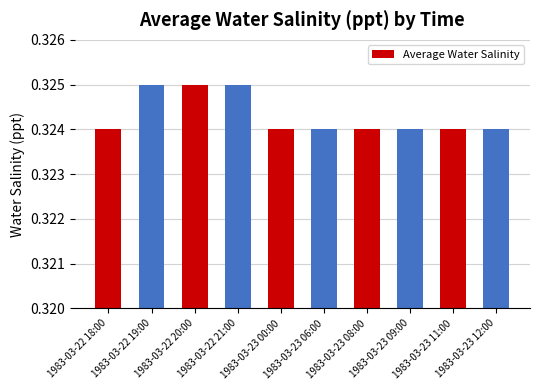

How many values are between 0 and 1?

10